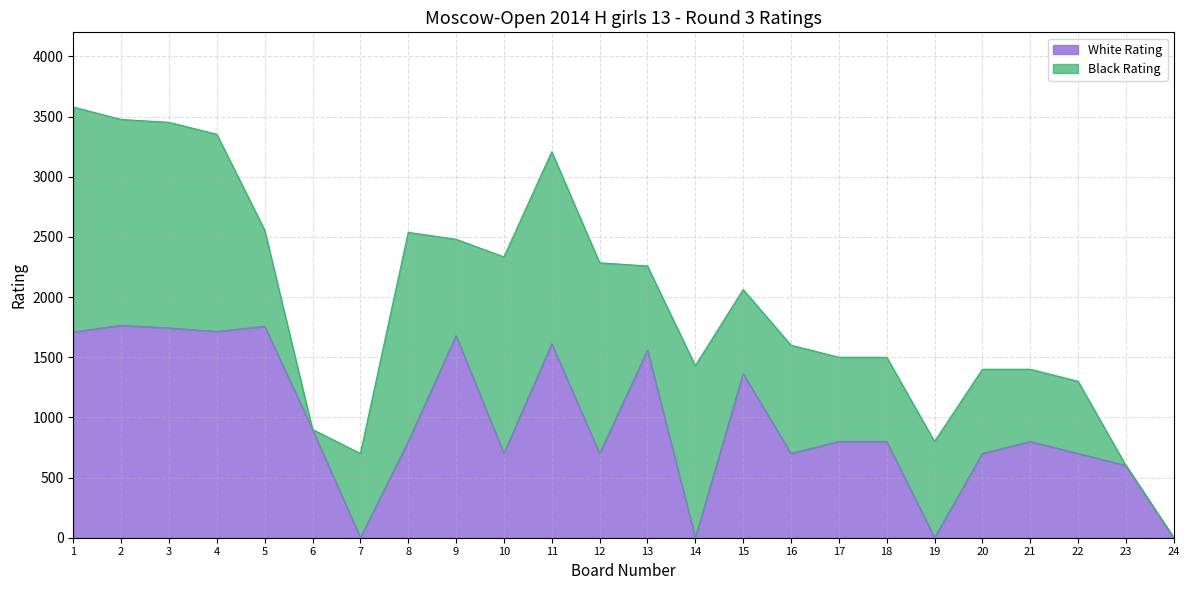

How many points are lower than both their immediate neighbors (excluding endpoints)?

7